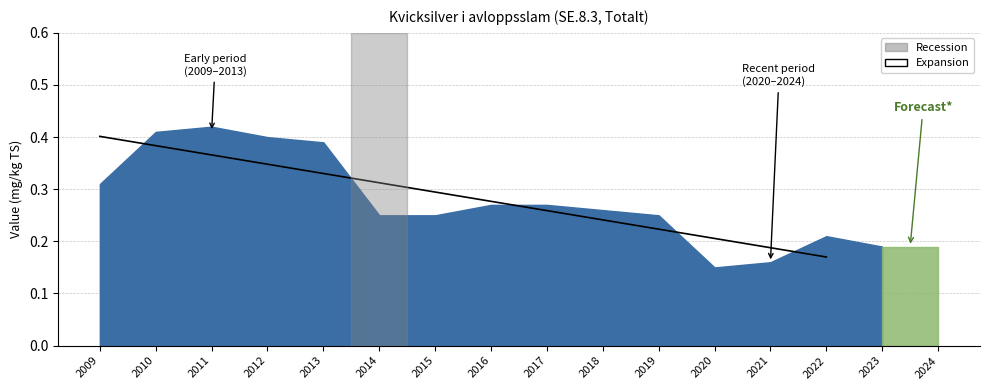

How many categories are shown in the chart?

16